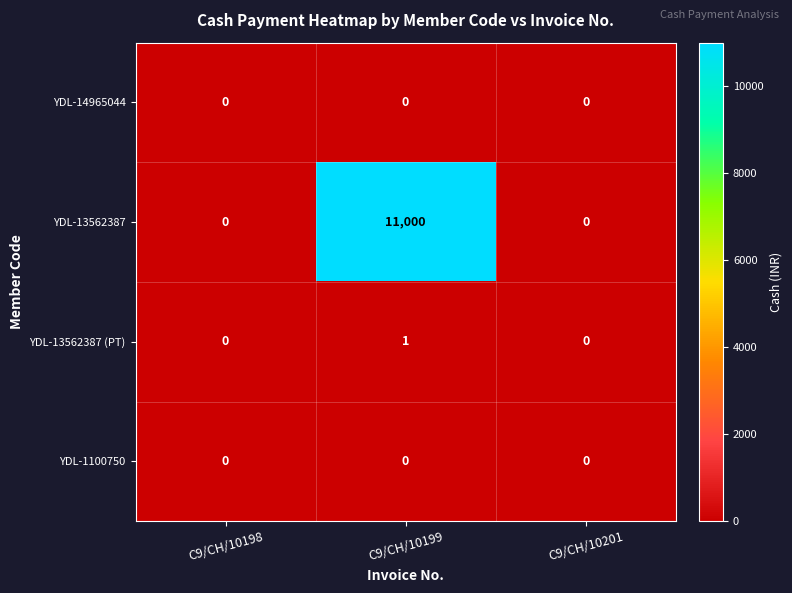

The YDL-13562387 series shows 5433 at C9/CH/10198. True or false?

False